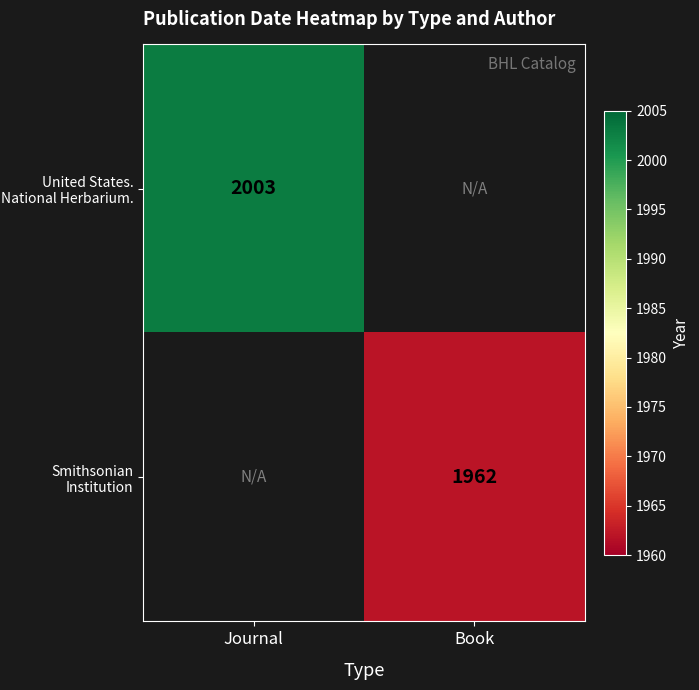

Is the value of United States. National Herbarium. at Journal greater than the value of Smithsonian Institution at Book?

Yes